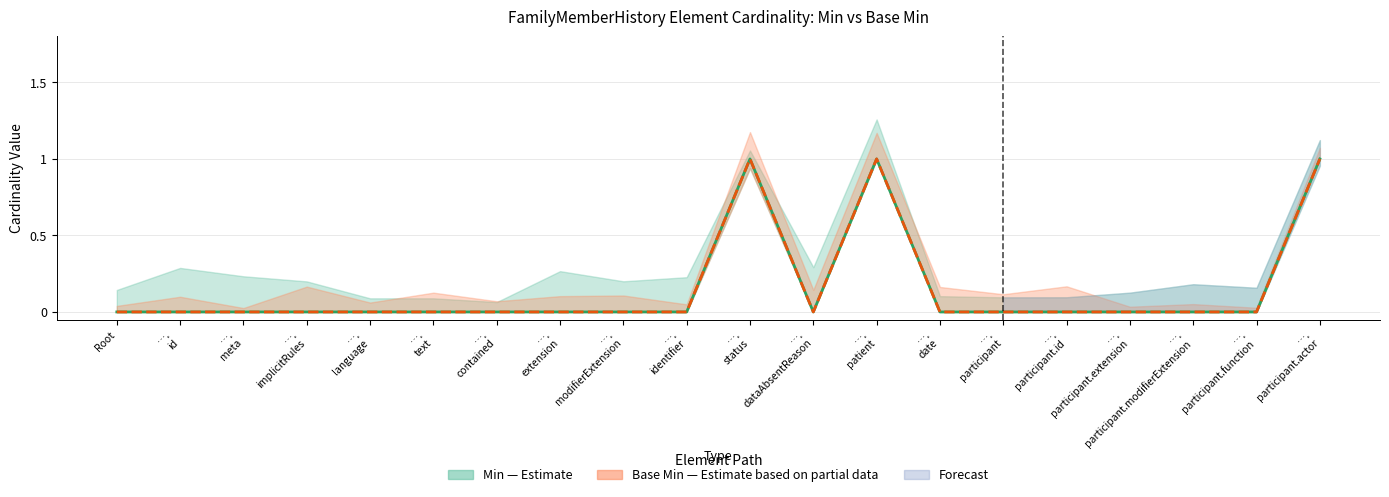

Reading left to right, transcribe all the data shown in this chart.

Min: Root=0	….
id=0	….
meta=0	….
implicitRules=0	….
language=0	….
text=0	….
contained=0	….
extension=0	….
modifierExtension=0	….
identifier=0	….
status=1	….
dataAbsentReason=0	….
patient=1	….
date=0	….
participant=0	….
participant.id=0	….
participant.extension=0	….
participant.modifierExtension=0	….
participant.function=0	….
participant.actor=1
Base Min: Root=0	….
id=0	….
meta=0	….
implicitRules=0	….
language=0	….
text=0	….
contained=0	….
extension=0	….
modifierExtension=0	….
identifier=0	….
status=1	….
dataAbsentReason=0	….
patient=1	….
date=0	….
participant=0	….
participant.id=0	….
participant.extension=0	….
participant.modifierExtension=0	….
participant.function=0	….
participant.actor=1